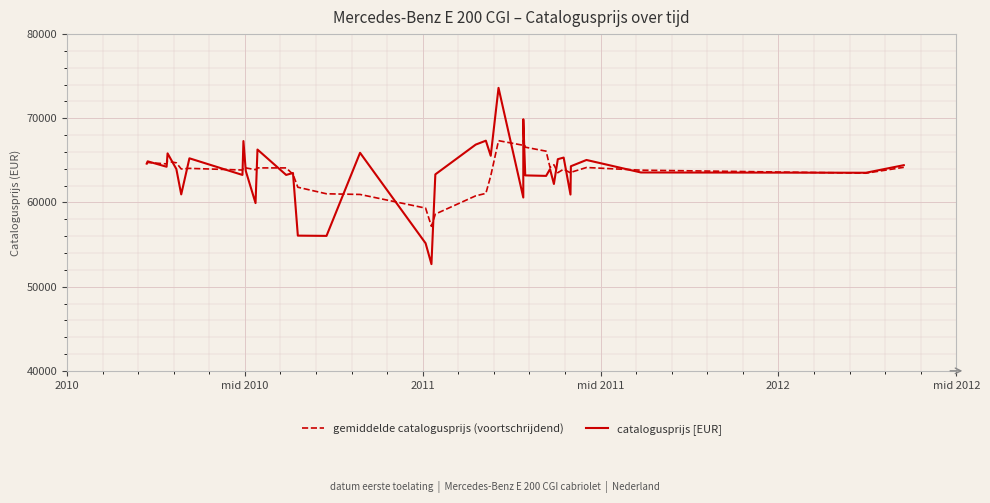

List the series in order of their peak value, lowest first.

gemiddelde catalogusprijs (voortschrijdend), catalogusprijs [EUR]